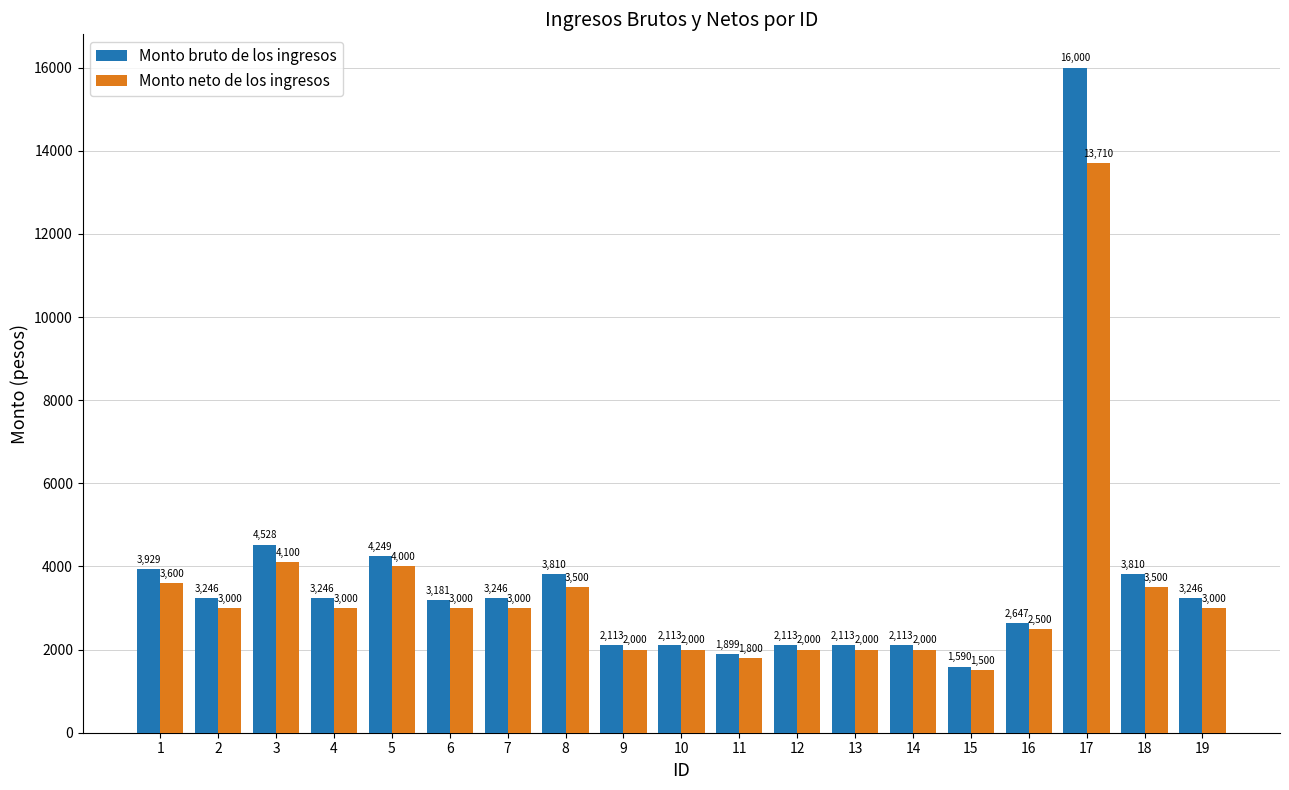

What is the spread (max minus min) of values at 5?

249.4